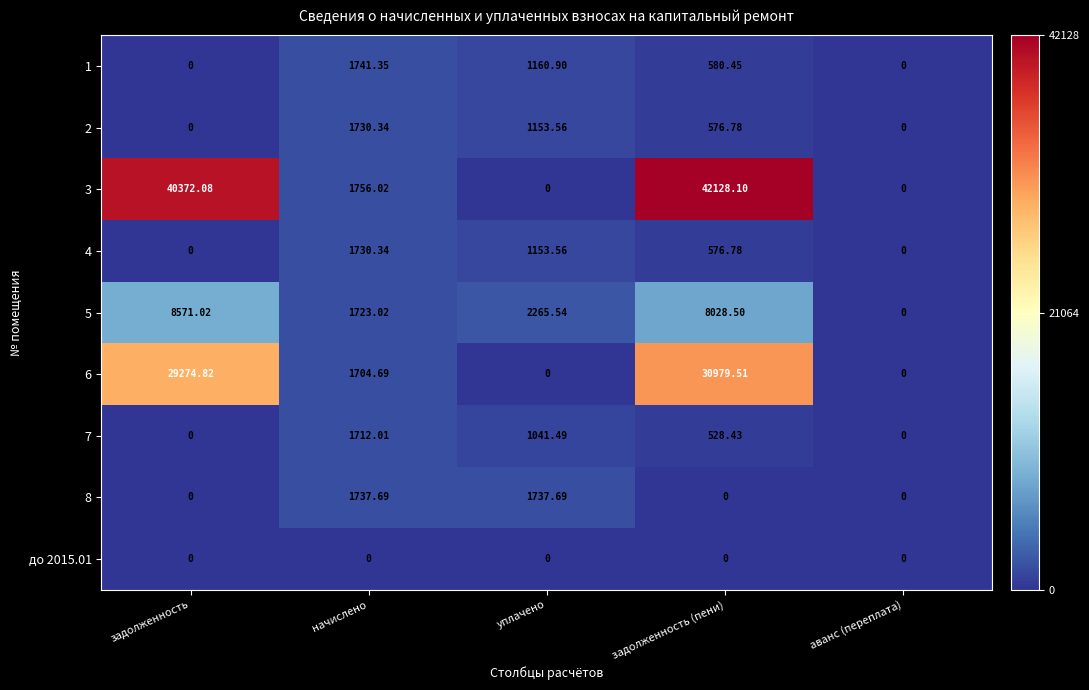

What is the total value across all series at задолженность?

78217.9